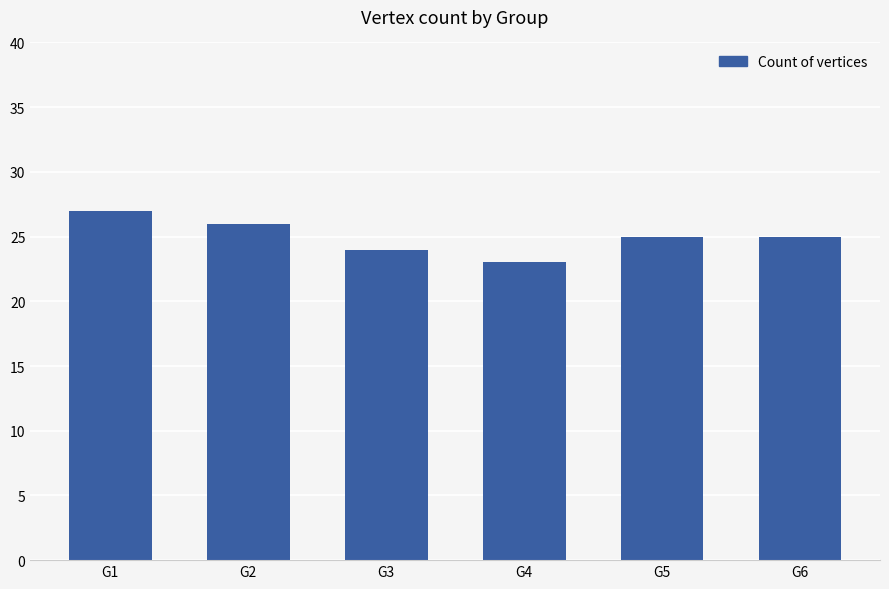

Reading left to right, transcribe all the data shown in this chart.

G1=27	G2=26	G3=24	G4=23	G5=25	G6=25